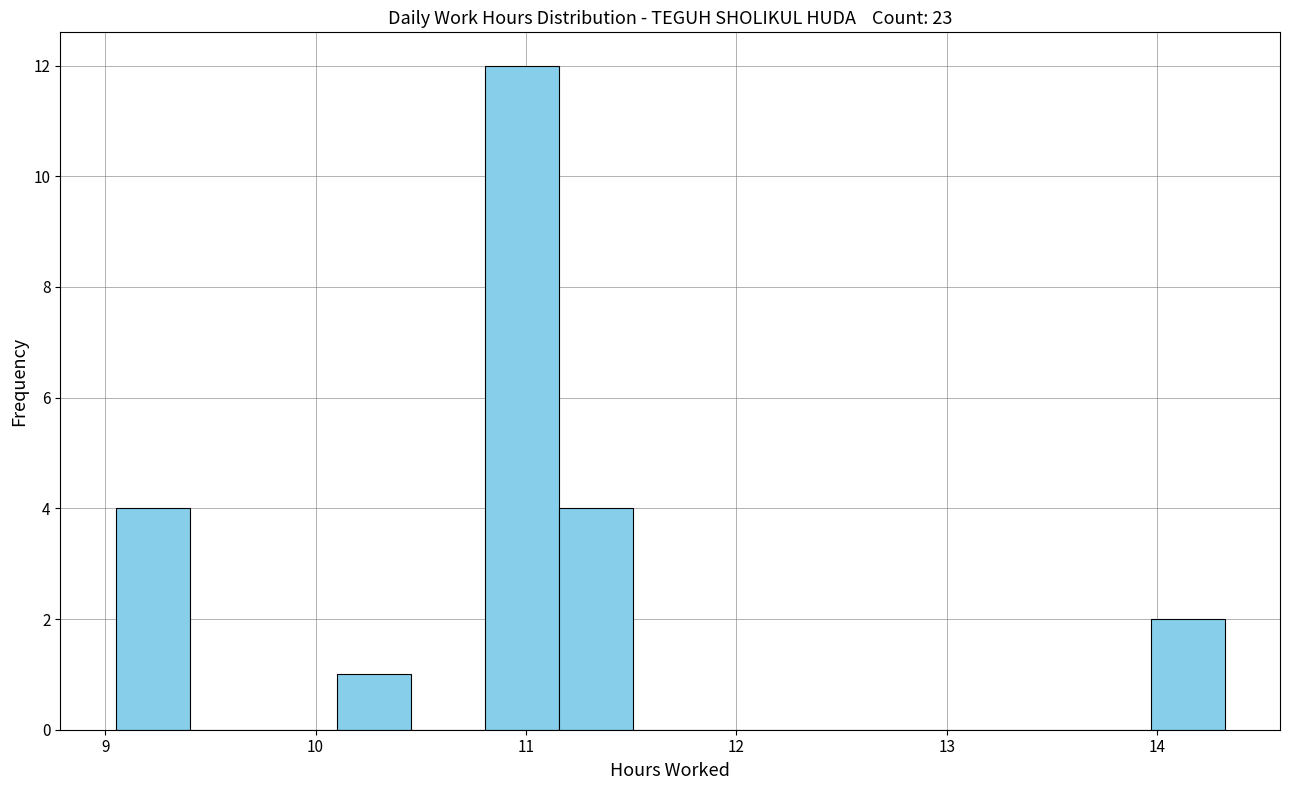

Around what value on the x-axis is the tallest bar? Give the approximate position of its centre, as read against the axis.

11.0